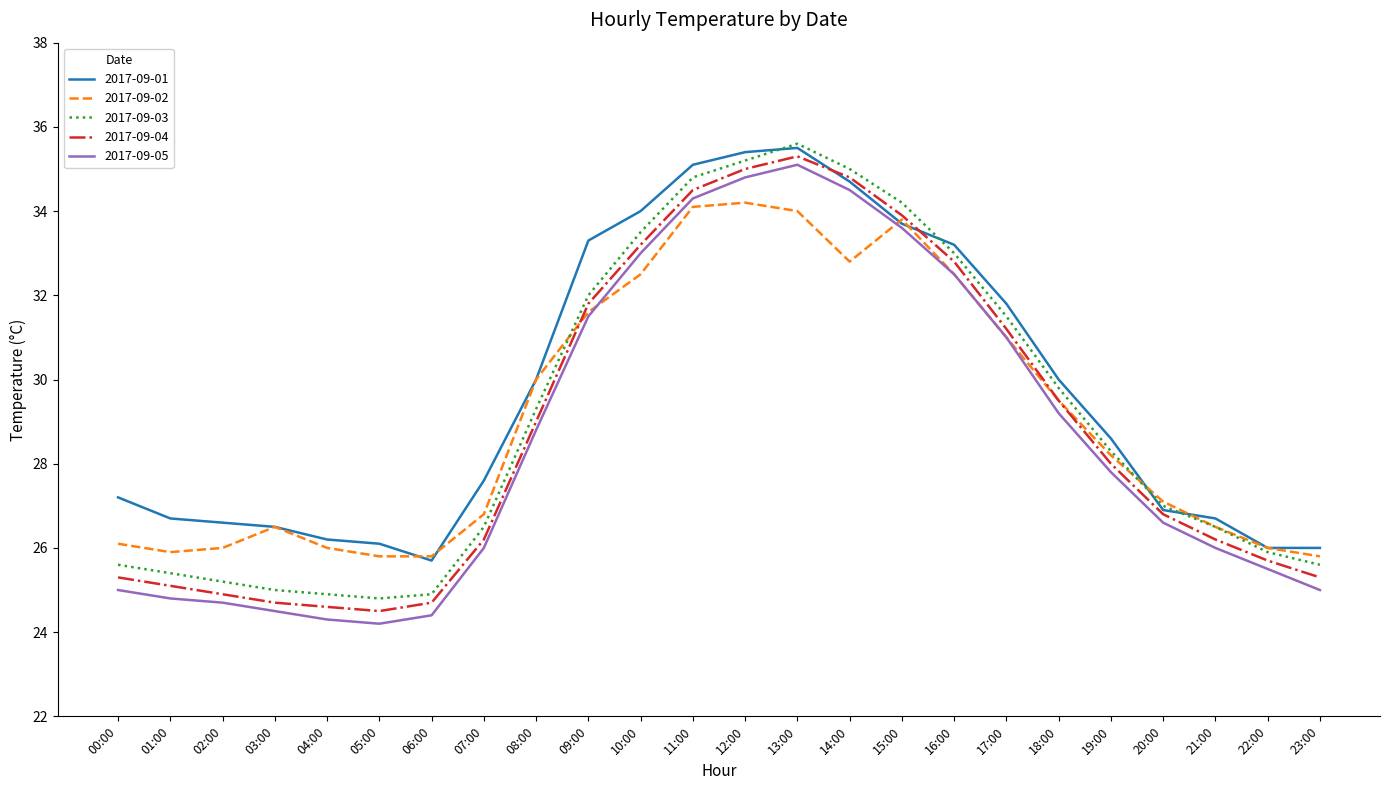

True or false: 2017-09-02 has a value of 34.2 at 12:00.

True